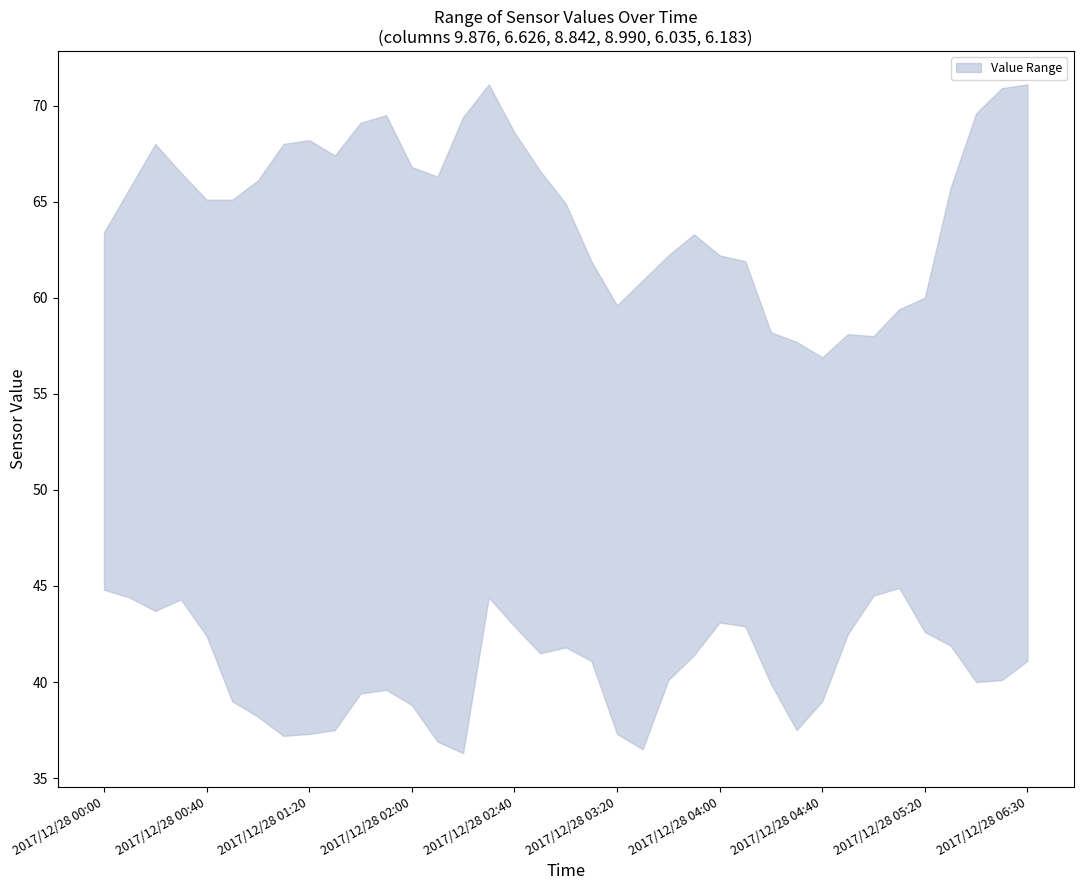

What is the label of the 29th point from the left?

2017/12/28 04:40